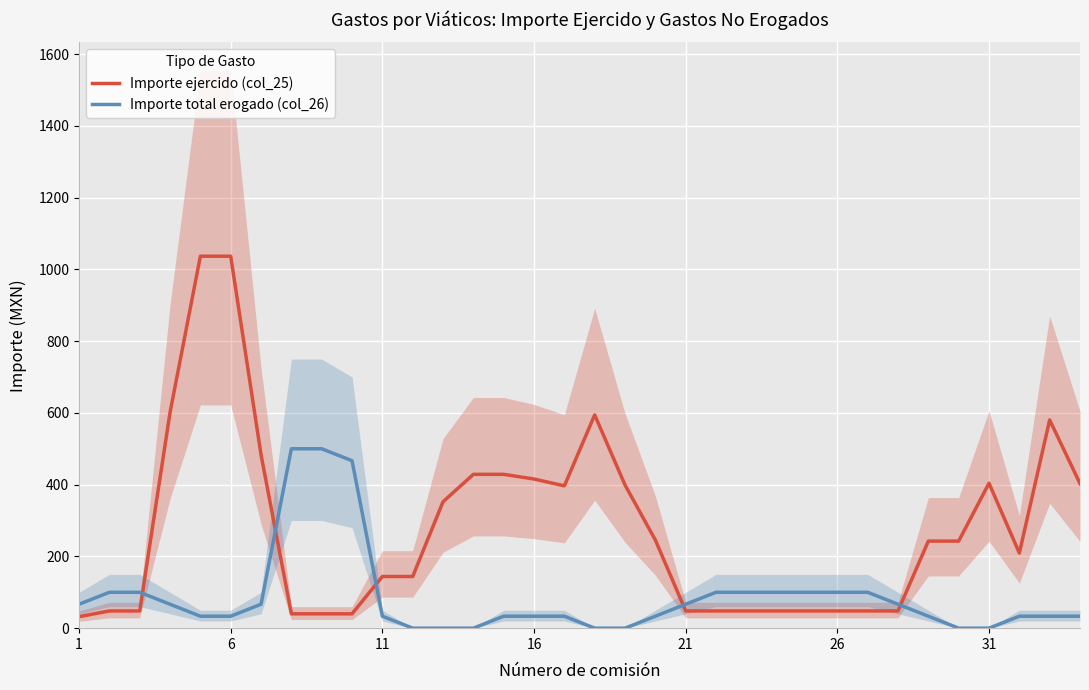

How many interior local peaks does the Importe total erogado (col_26) series have?

1